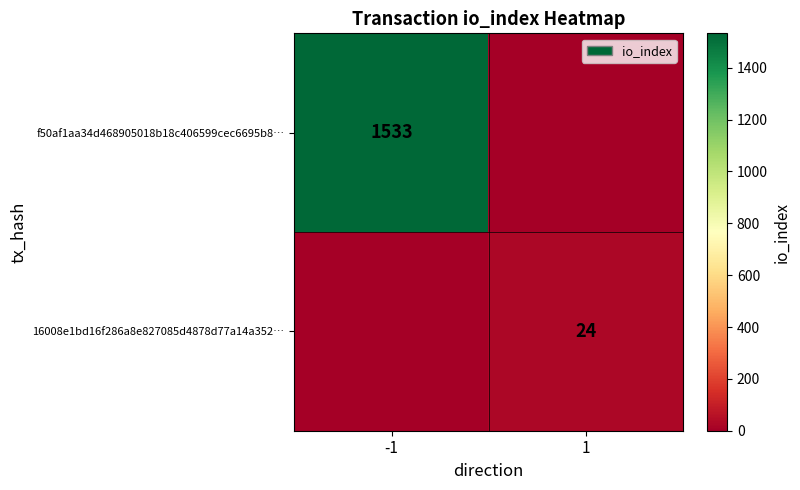

True or false: f50af1aa34d468905018b18c406599cec6695b8… has a value of 2174 at -1.

False